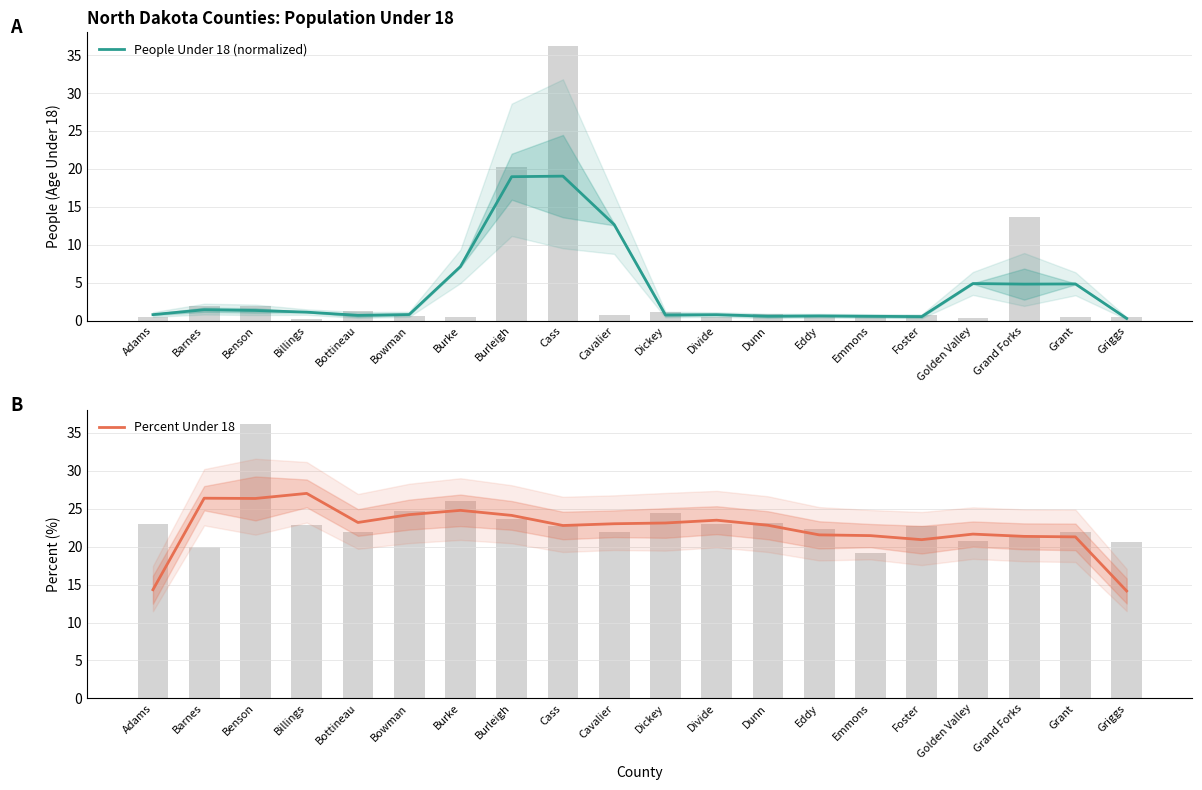

Which series has the widest spread of values?

People Under 18 (normalized)